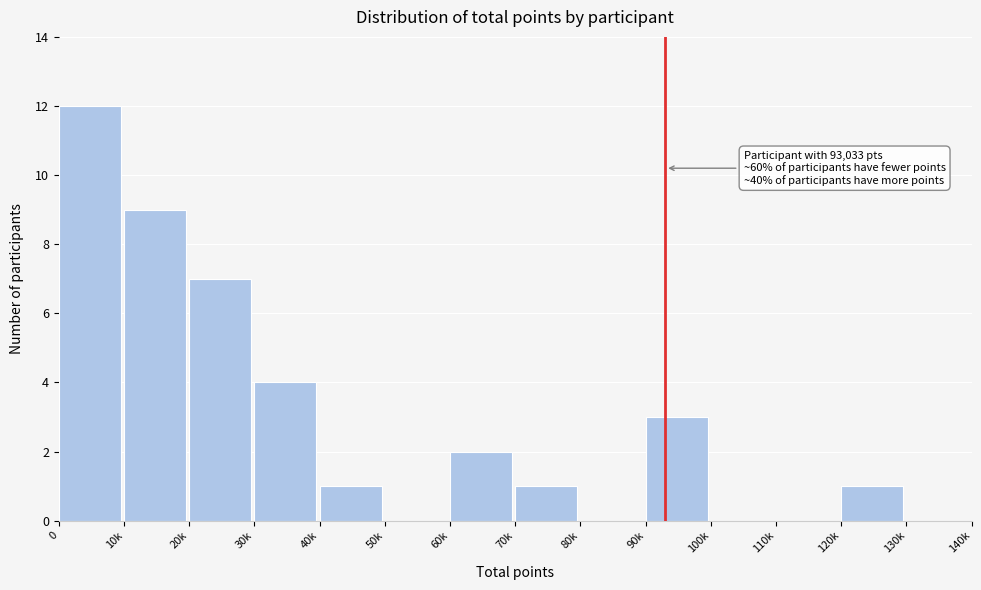

Reading left to right, extract all data points from this chart.

0=12	10k=9	20k=7	30k=4	40k=1	50k=0	60k=2	70k=1	80k=0	90k=3	100k=0	110k=0	120k=1	130k=0